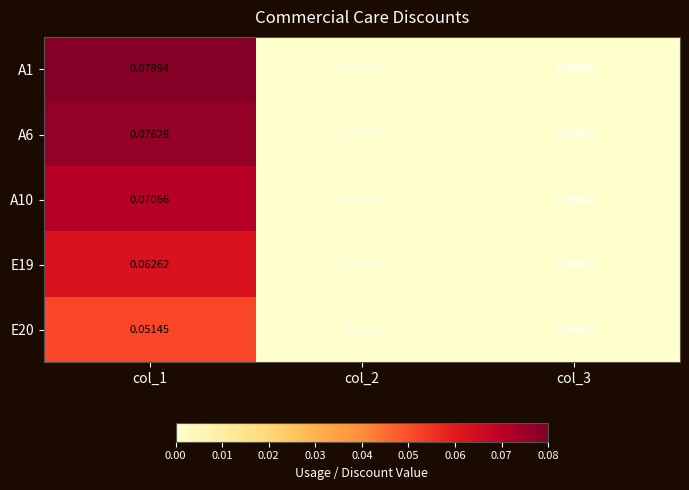

Is the value of A6 at col_3 greater than the value of E19 at col_1?

No